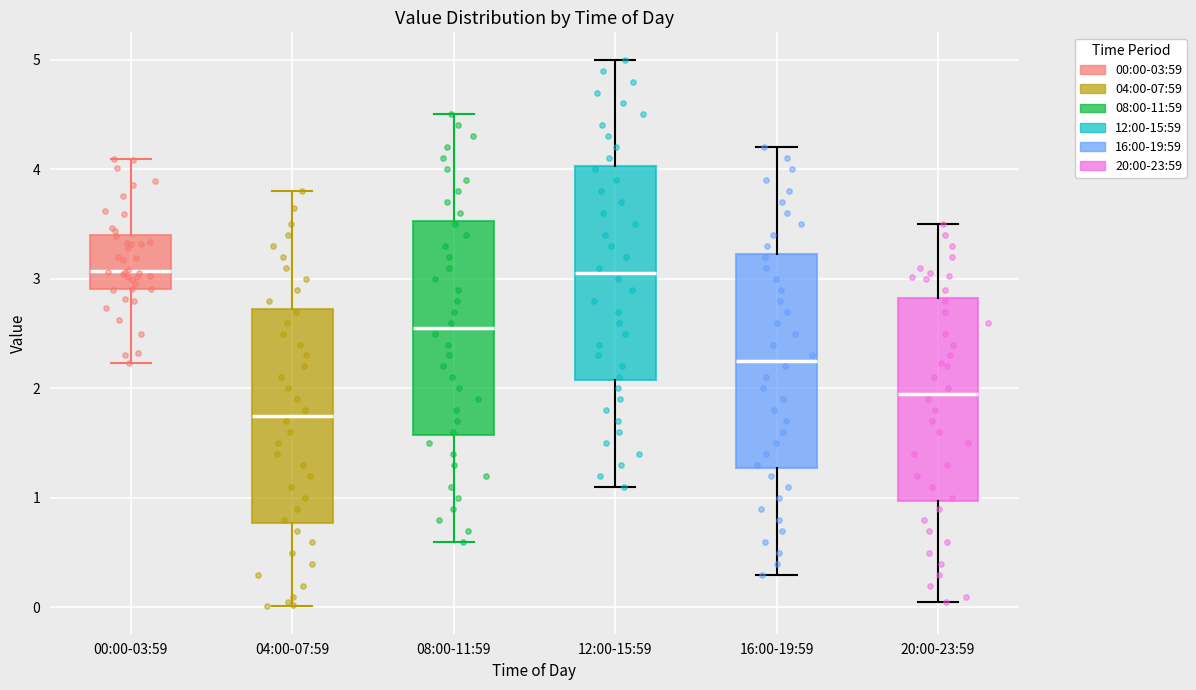

Reading left to right, read every box against the y-axis: the position of its median line, the range the box covers, and the ends of its whiskers. The values are not printed on the chart, so give them approximately, as read against the axis.

00:00-03:59: median 3.1, box 2.9 to 3.4, whiskers 2.2 to 4.1
04:00-07:59: median 1.8, box 0.8 to 2.7, whiskers 0.0 to 3.8
08:00-11:59: median 2.6, box 1.6 to 3.5, whiskers 0.6 to 4.5
12:00-15:59: median 3.1, box 2.1 to 4.0, whiskers 1.1 to 5.0
16:00-19:59: median 2.3, box 1.3 to 3.2, whiskers 0.3 to 4.2
20:00-23:59: median 2.0, box 1.0 to 2.8, whiskers 0.1 to 3.5